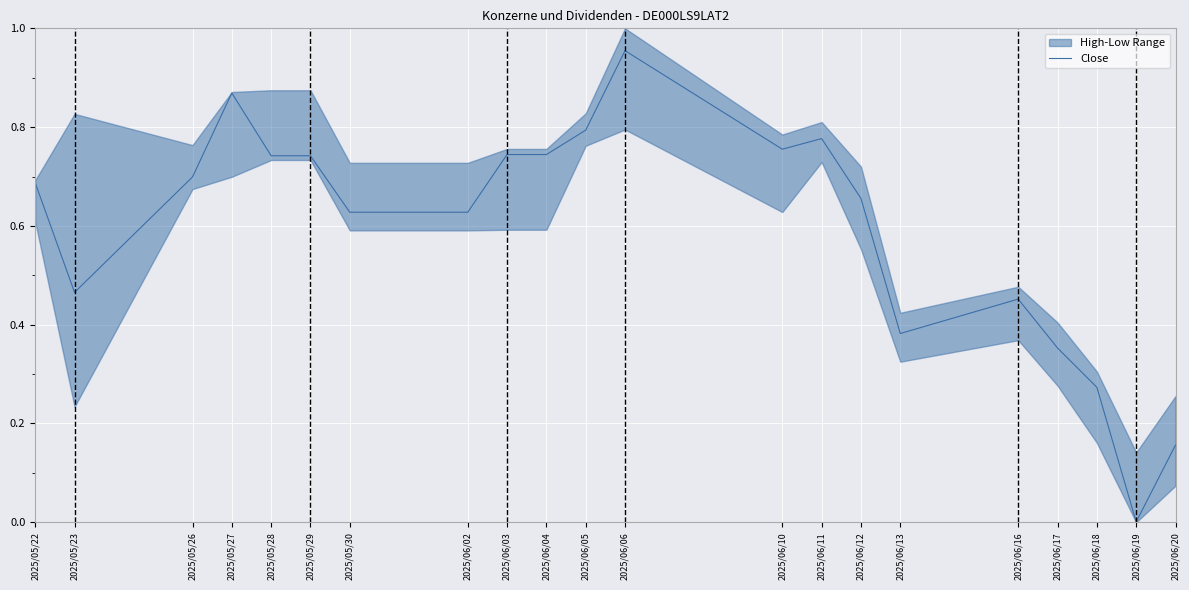

Reading left to right, extract all data points from this chart.

0.7	0.5	0.7	0.9	0.7	0.7	0.6	0.6	0.7	0.7	0.8	1.0	0.8	0.8	0.7	0.4	0.5	0.4	0.3	0.0	0.2